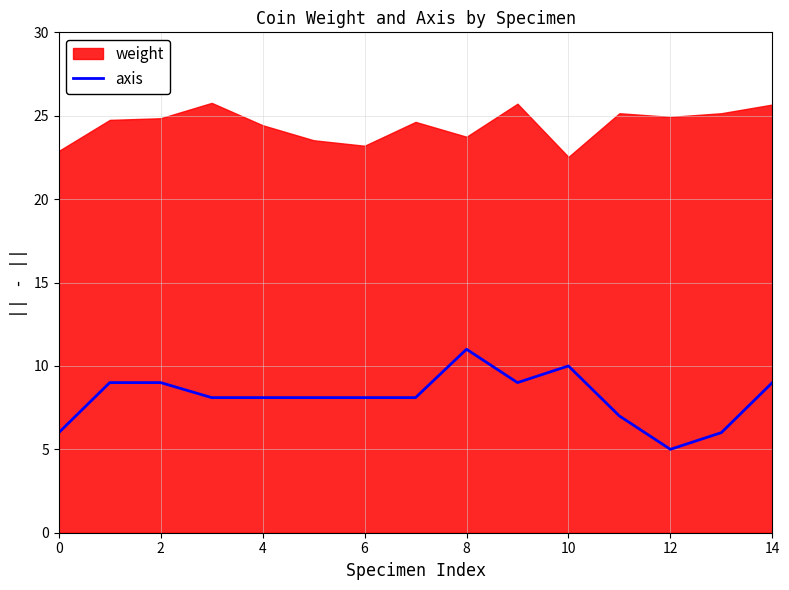

The value of axis at 2 is 9.0. True or false?

True